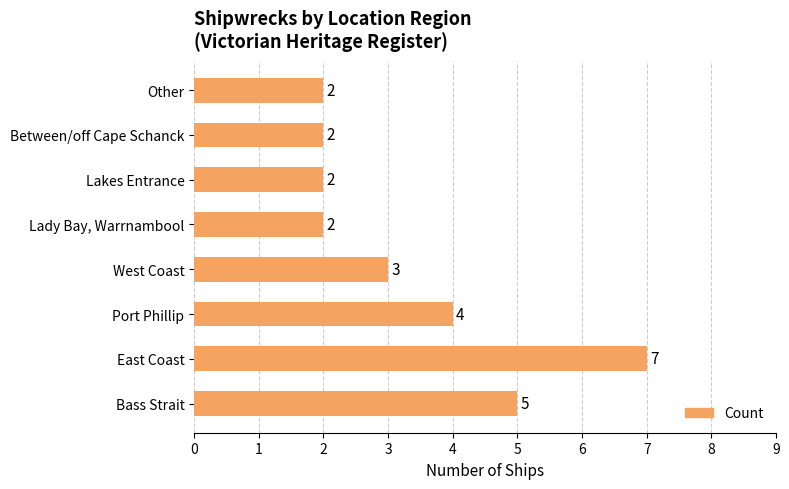

How many data points are less than 3?

4